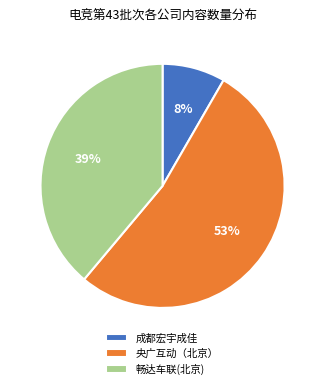

What is the largest slice in the pie chart?

央广互动（北京）